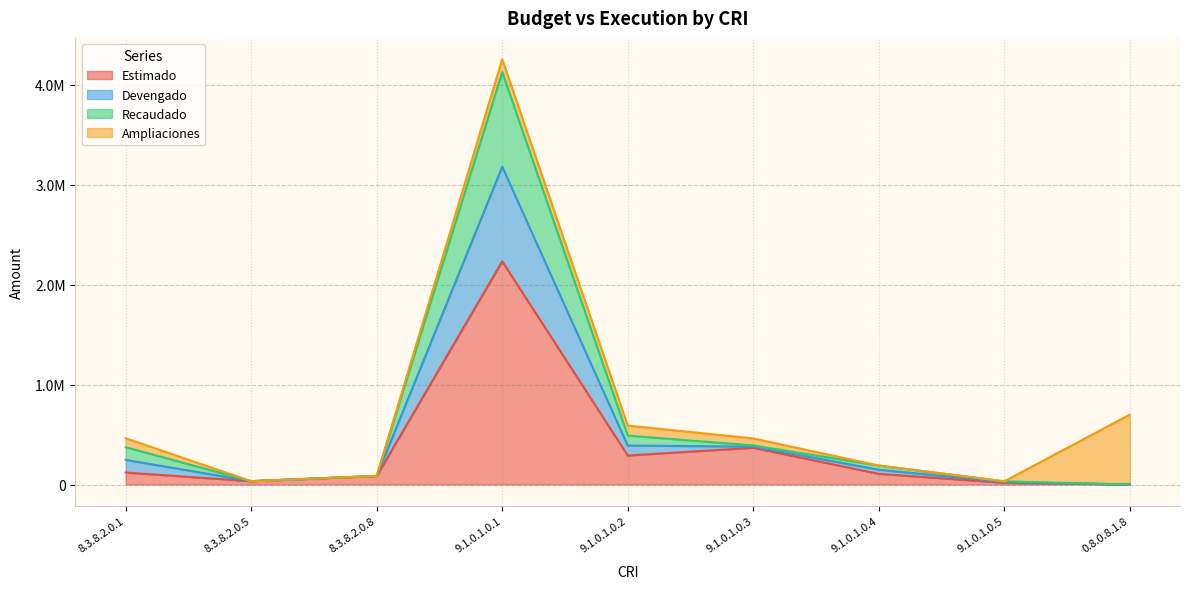

At which label is Estimado closest to 1117195?

9.1.0.1.0.3